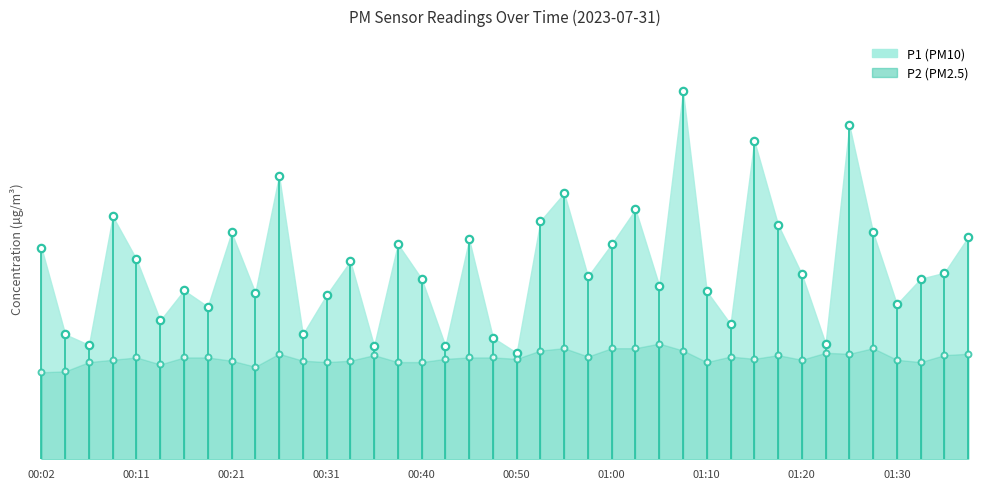

What are all the series names shown in the legend?

P1, P2